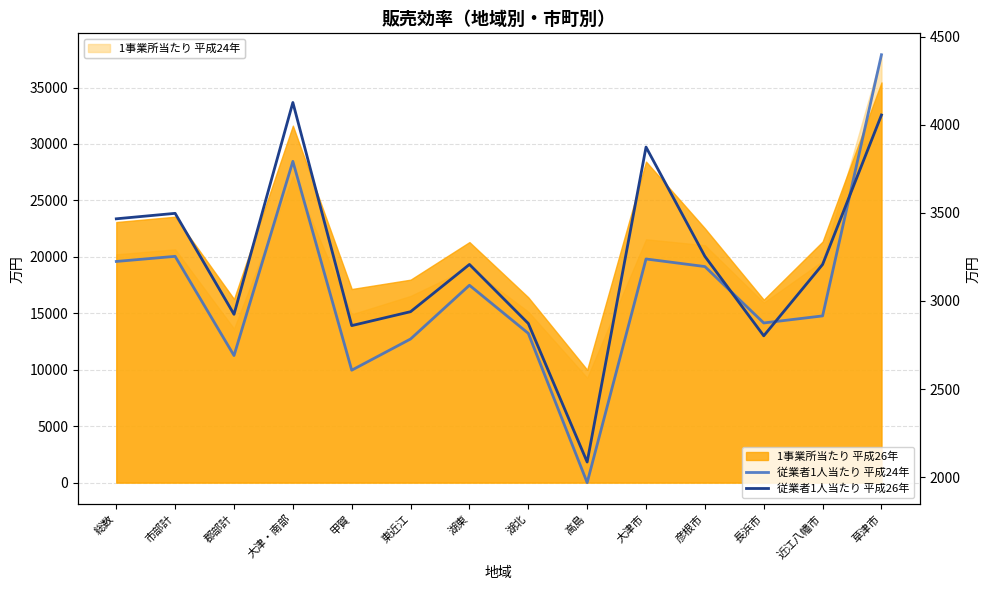

Is it true that 従業者1人当たり 平成24年 equals 4810 at 大津市?

False